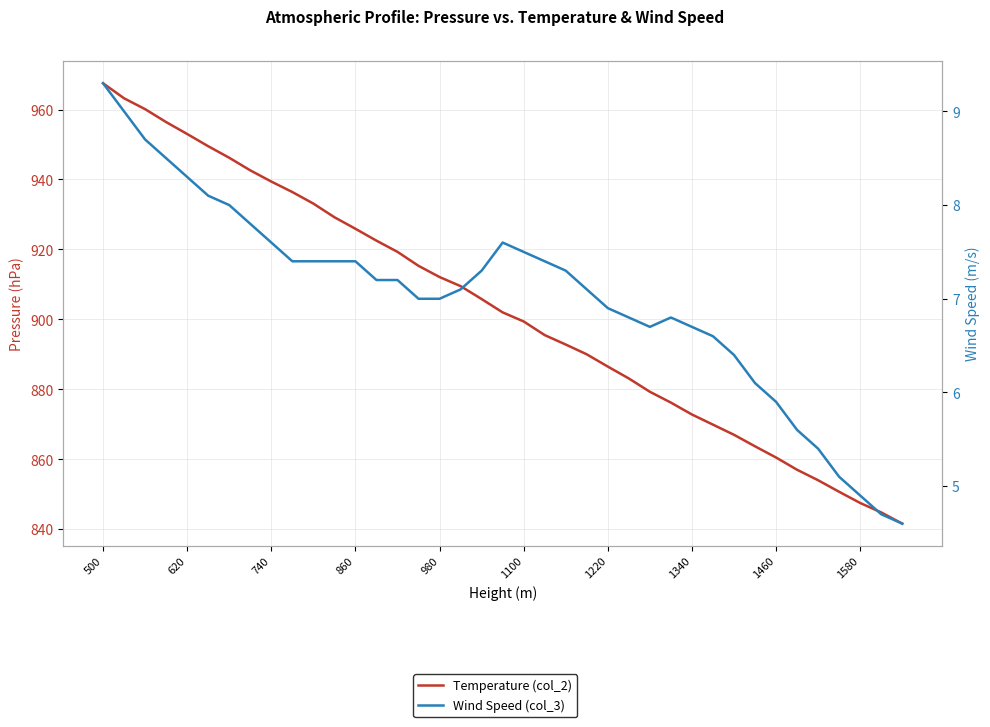

Count the number of categories in the chart.

39